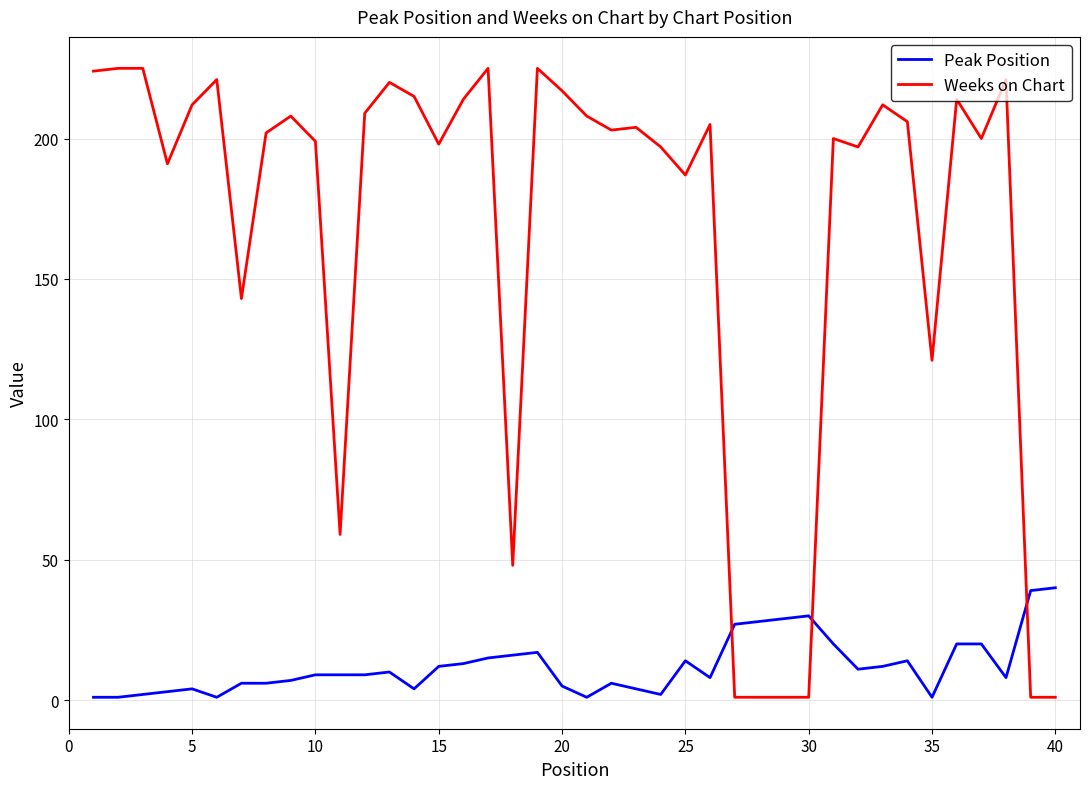

What is the difference between the maximum and minimum values in the Peak Position series?

39